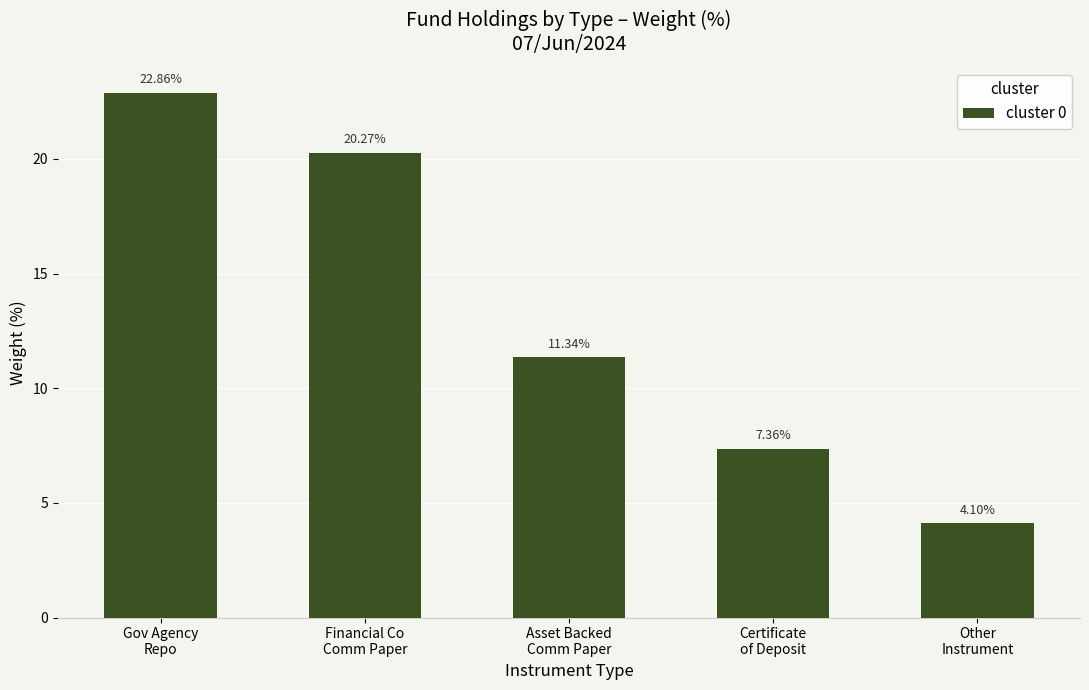

Rank the categories by value from highest to lowest.

Gov Agency
Repo, Financial Co
Comm Paper, Asset Backed
Comm Paper, Certificate
of Deposit, Other
Instrument